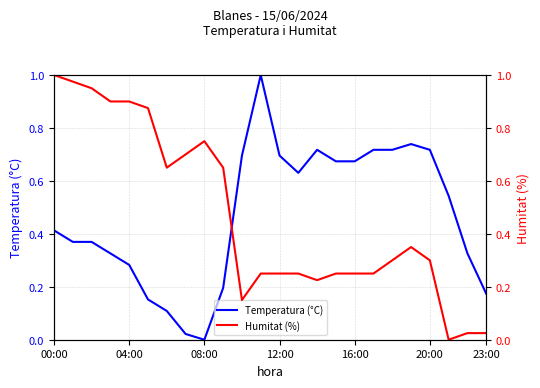

What is the label of the 8th point from the left?

7